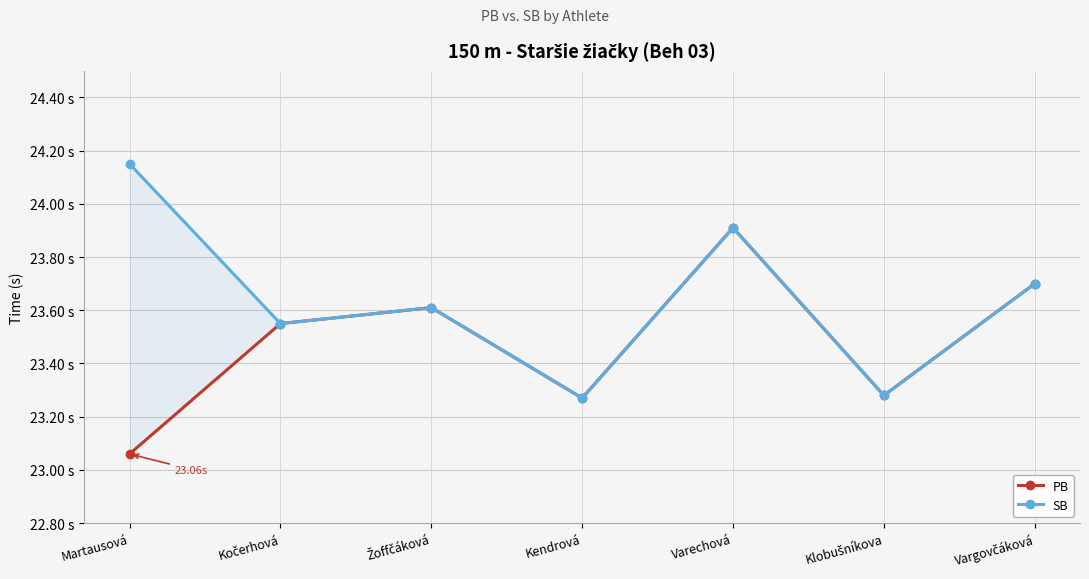

What is the difference between the PB values at Kočerhová and Kendrová?

0.3